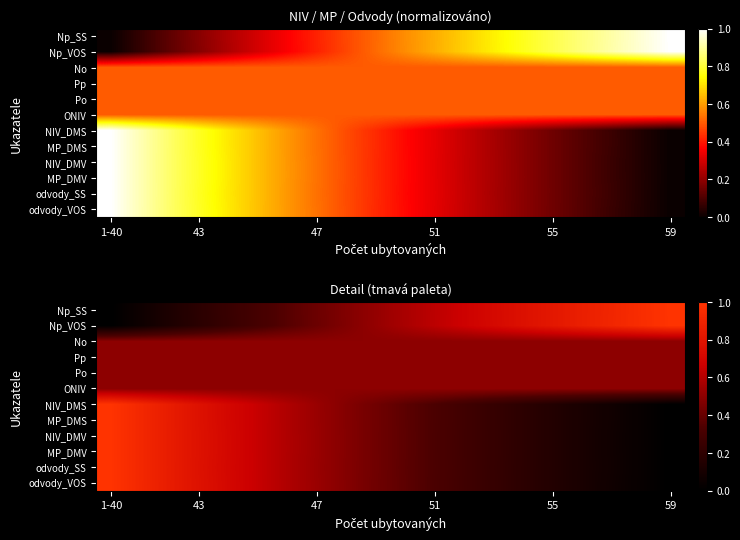

What is the average value of the ONIV series?

0.5